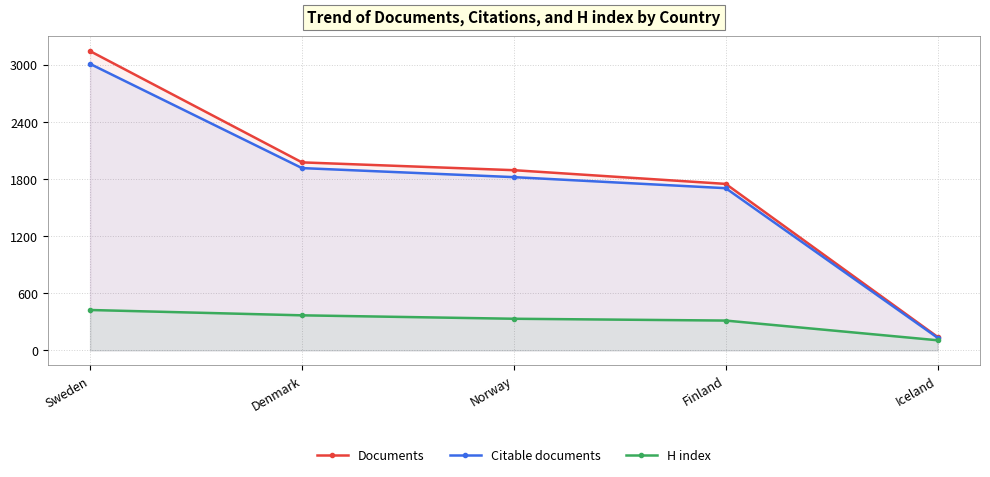

How many distinct data groups are displayed?

3